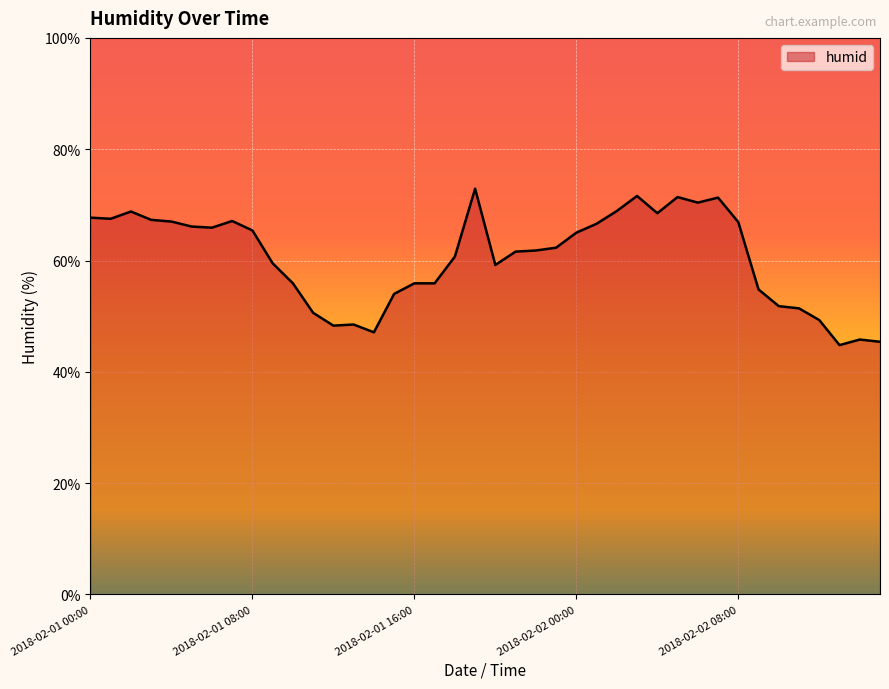

What is the greatest value displayed?

72.9